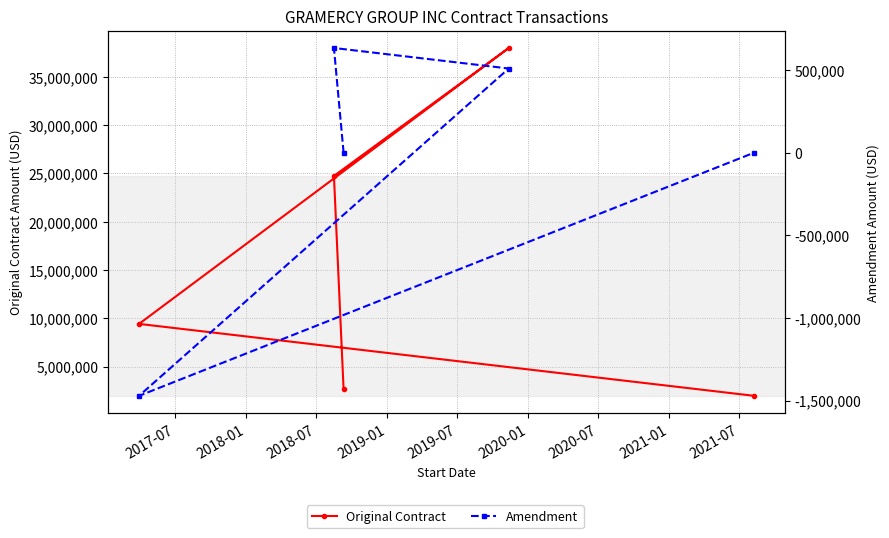

What is the greatest value displayed?

37966000